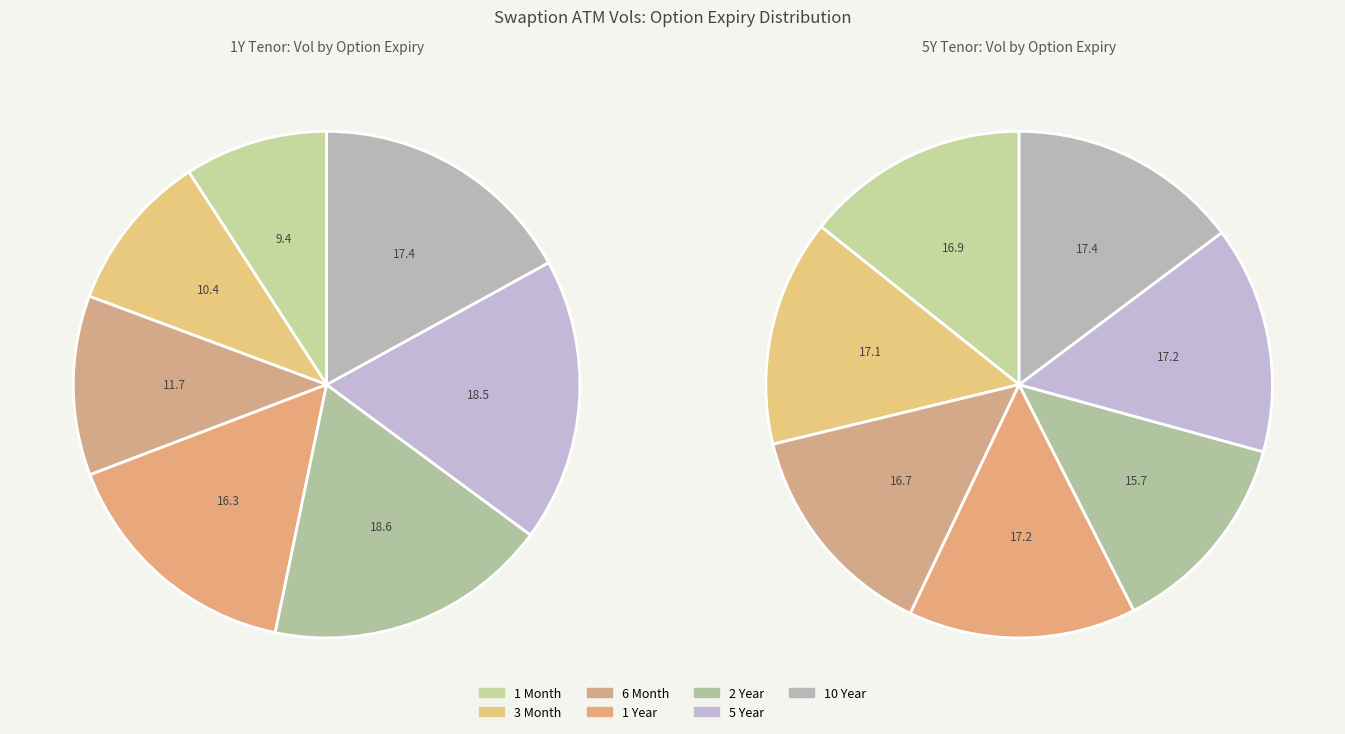

To the nearest percent, what is the average slice percentage?

14%